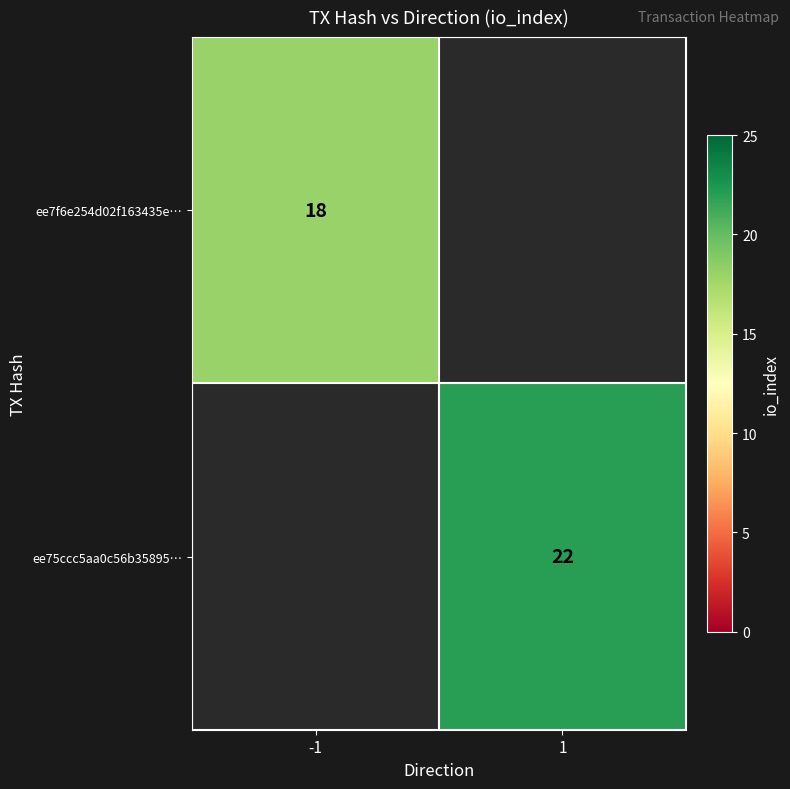

Is it true that ee7f6e254d02f163435e… equals 8 at -1?

False